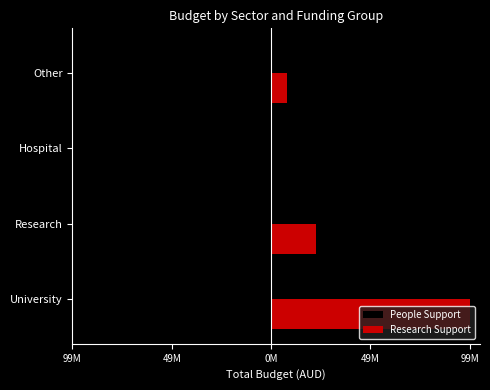

What are all the series names shown in the legend?

People Support, Research Support